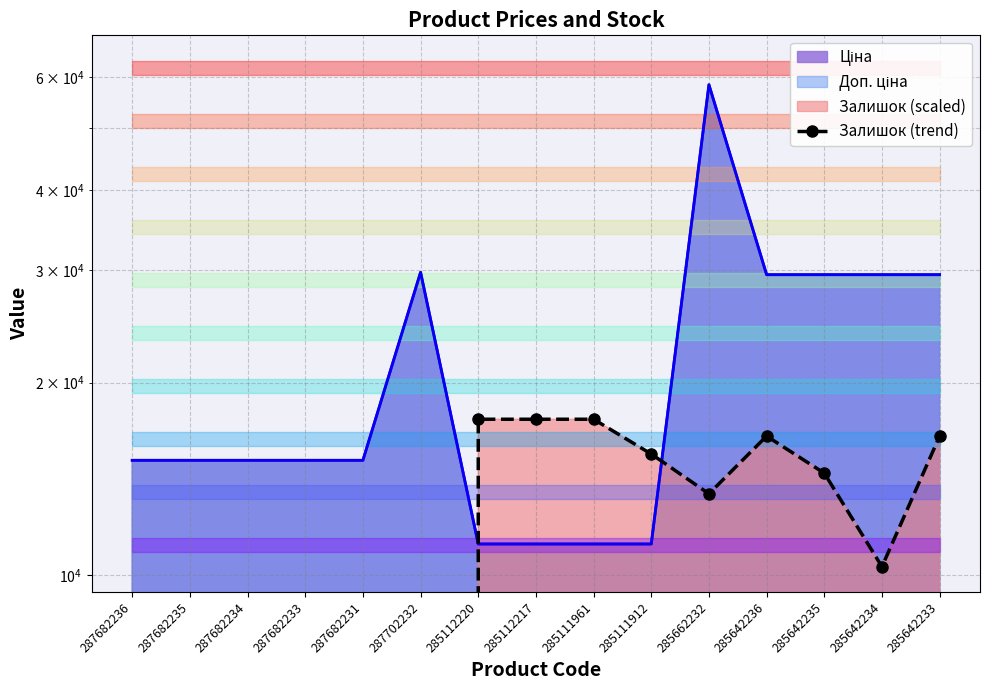

Where is the first local minimum?

285662232